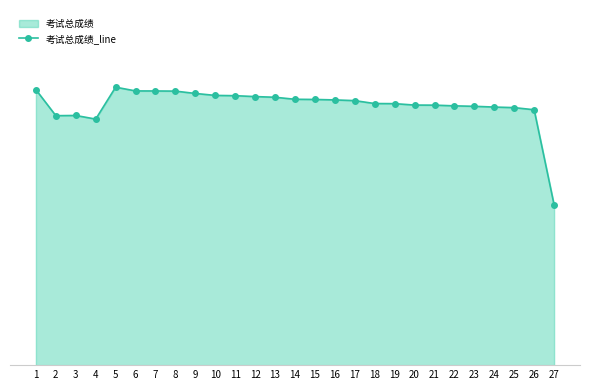

How many interior local peaks (higher than both neighbors) does the data have?

2